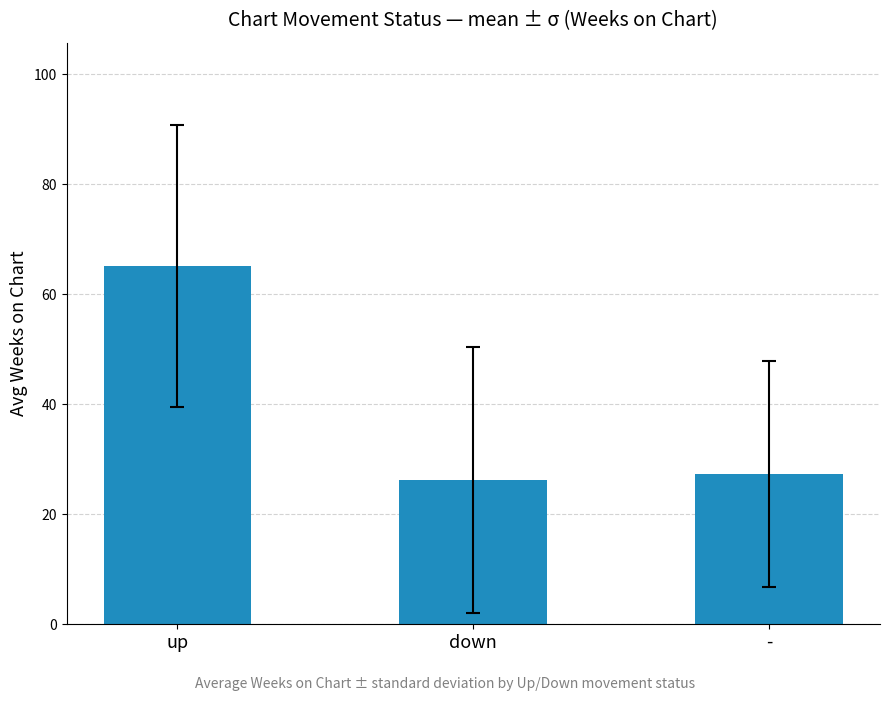

True or false: the data shows 36.5 at down.

False